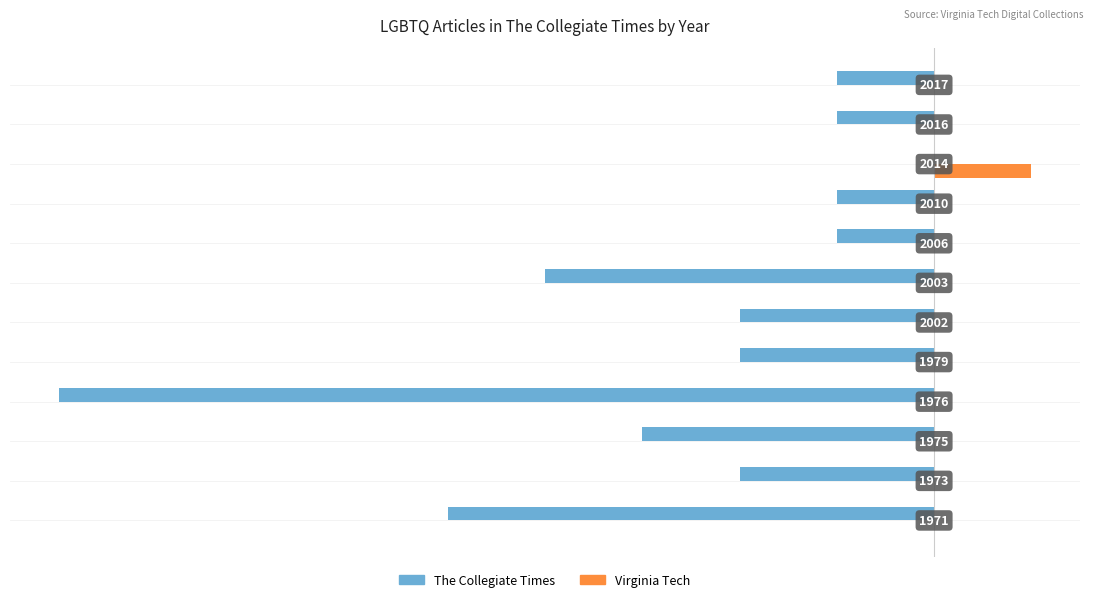

Rank the series by their average value, from highest to lowest.

Virginia Tech, The Collegiate Times